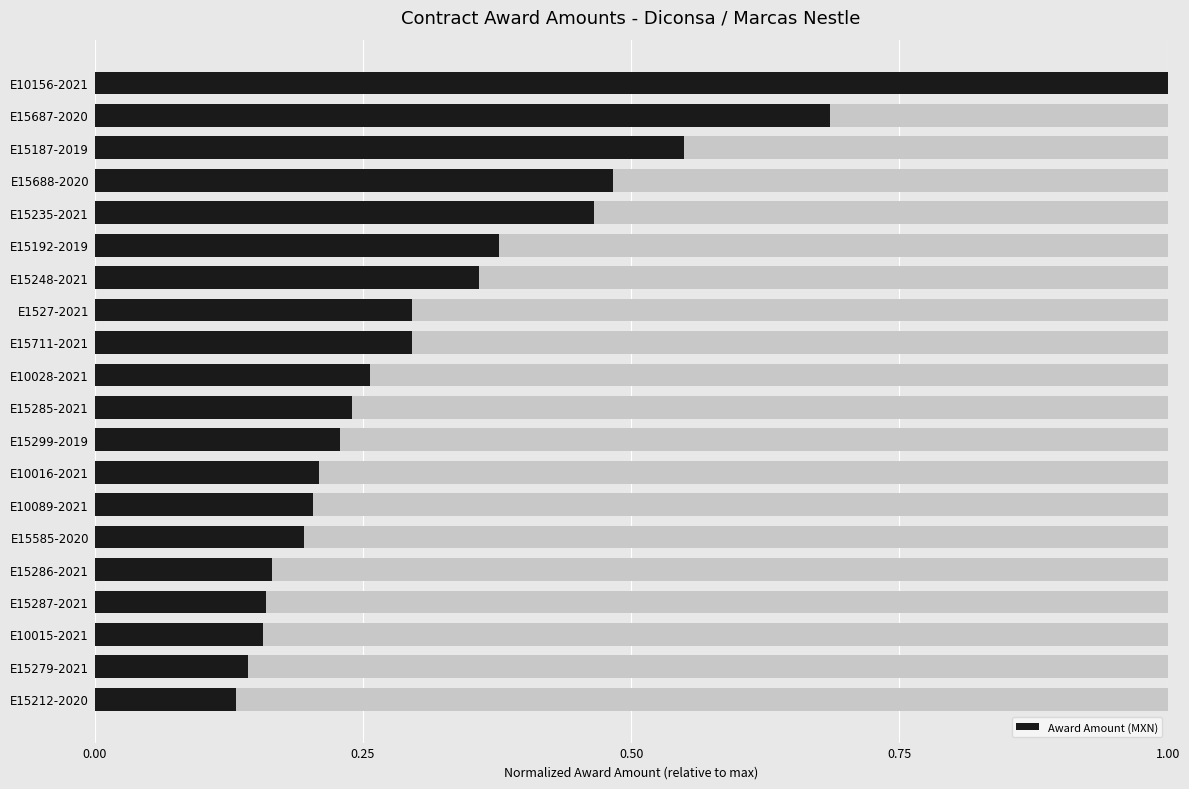

What is the value of the 9th bar from the left?

0.2